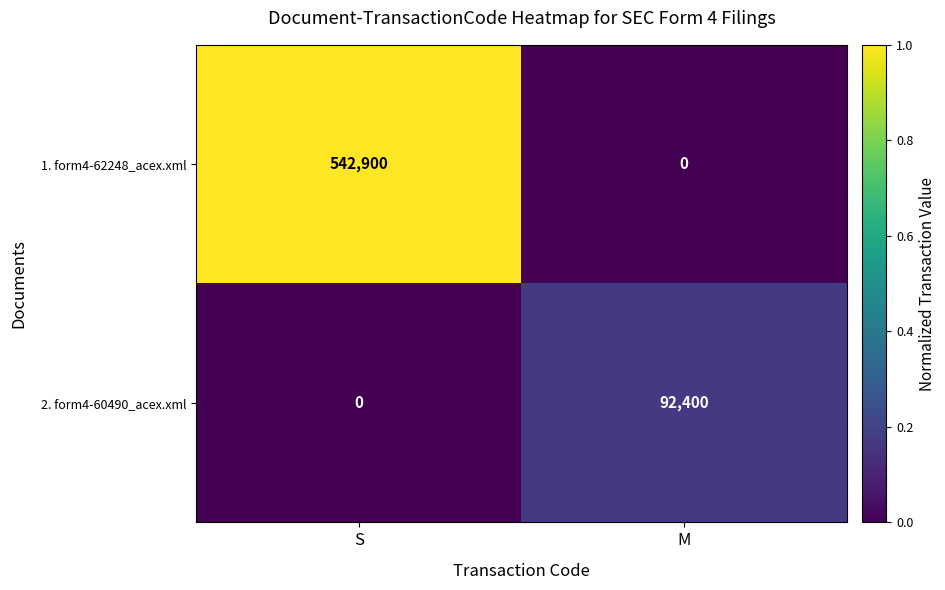

What is the spread (max minus min) of values at S?

542900